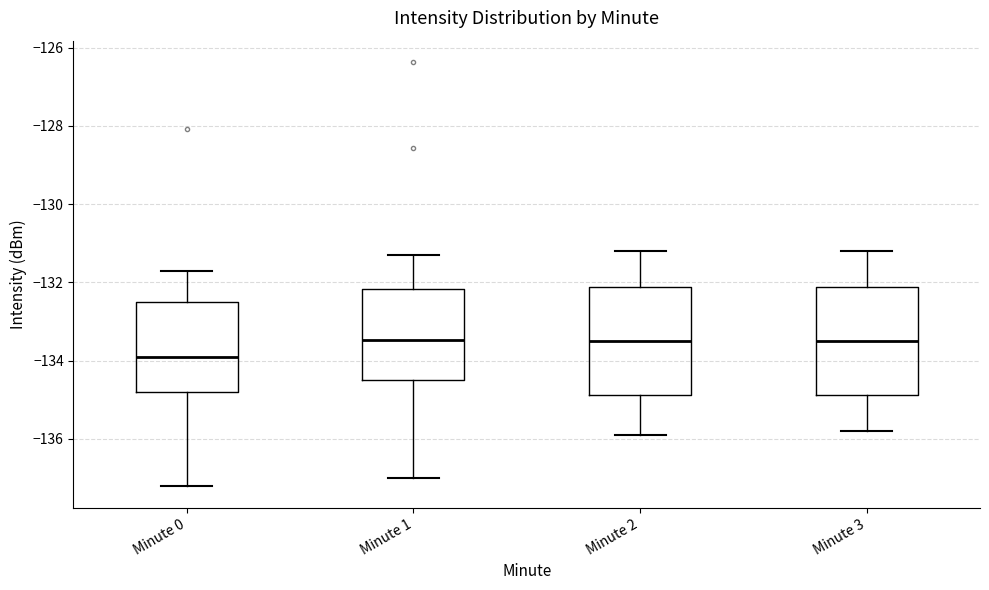

Where does the upper whisker of the box for Minute 1 end on the y-axis? The values are not printed on the chart, so give them approximately, as read against the axis.

-131.2